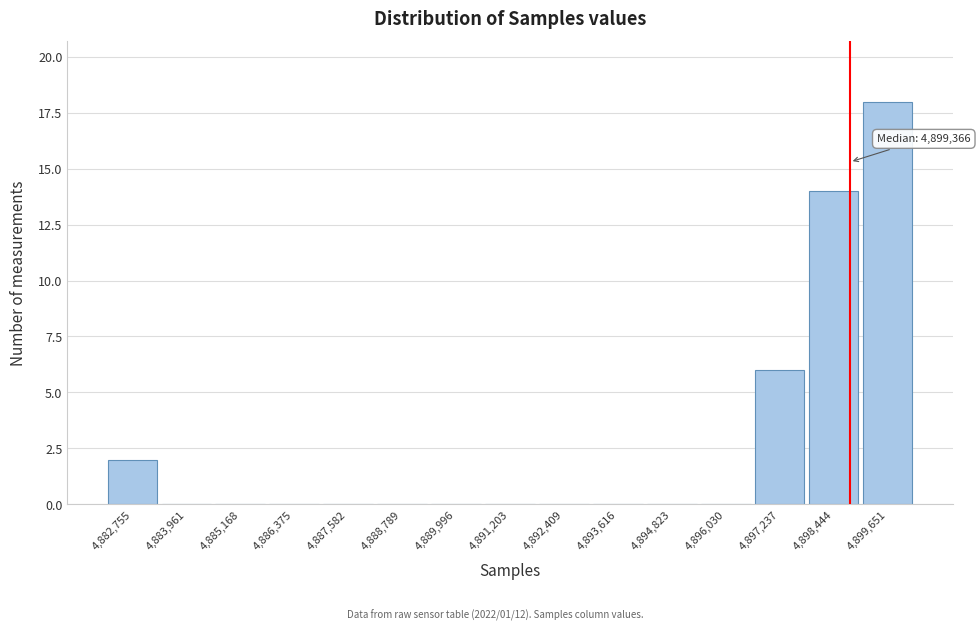

Reading left to right, list all the values displayed in this chart.

4,882,755=2	4,883,961=0	4,885,168=0	4,886,375=0	4,887,582=0	4,888,789=0	4,889,996=0	4,891,203=0	4,892,409=0	4,893,616=0	4,894,823=0	4,896,030=0	4,897,237=6	4,898,444=14	4,899,651=18